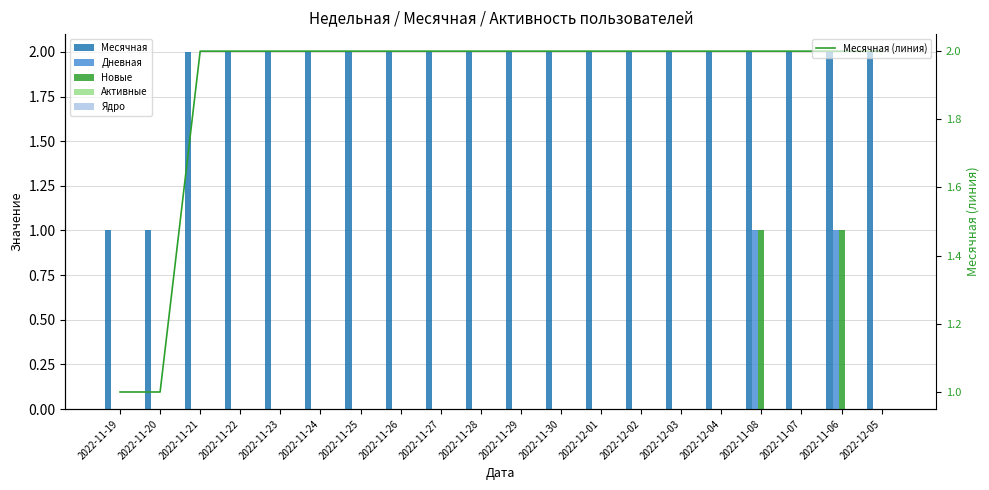

Is the value of Дневная at 2022-12-04 greater than the value of Новые at 2022-11-25?

No